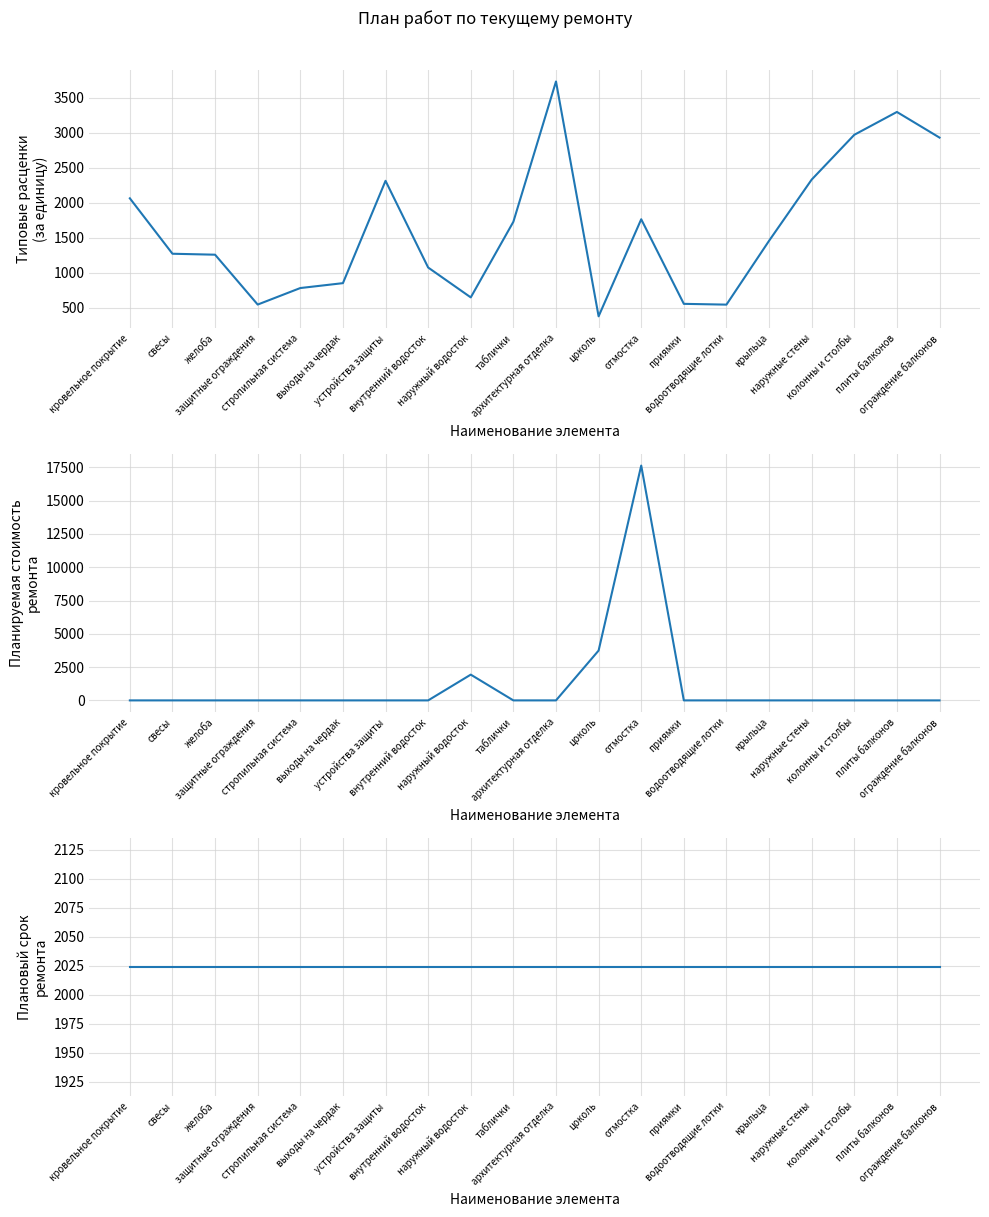

Which series has the largest total across all categories?

Плановый срок ремонта